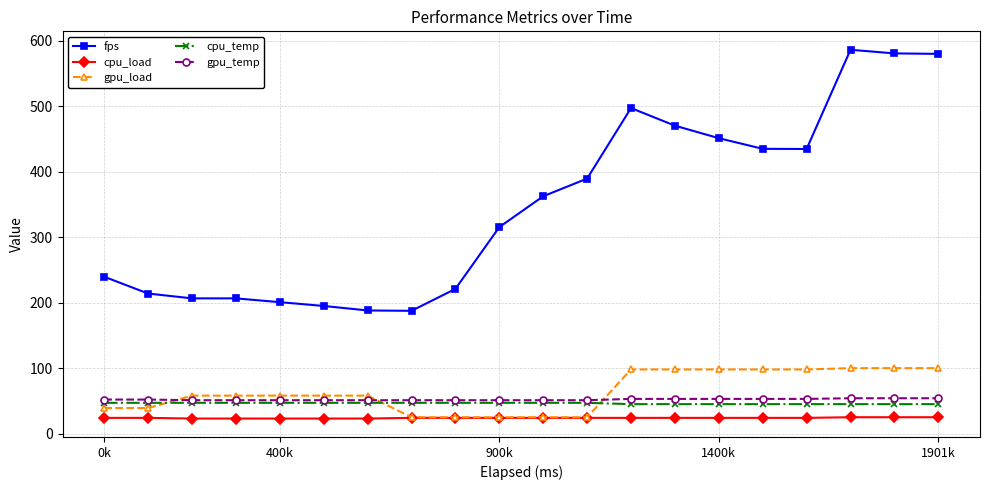

What is the value of the fps point at the 18th from the left?

586.5